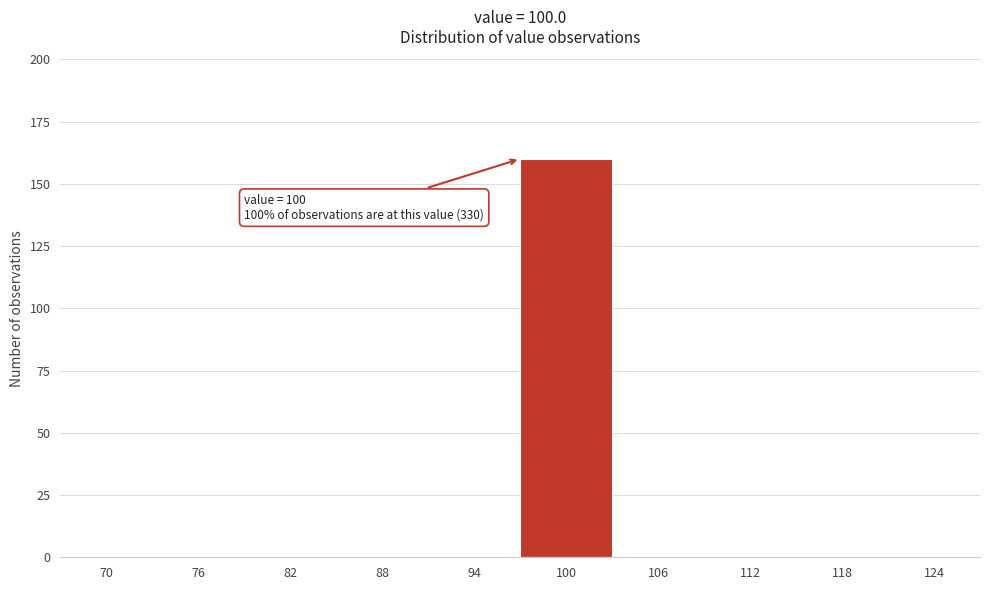

Reading right to left, transcribe all the data shown in this chart.

124=0	118=0	112=0	106=0	100=160	94=0	88=0	82=0	76=0	70=0